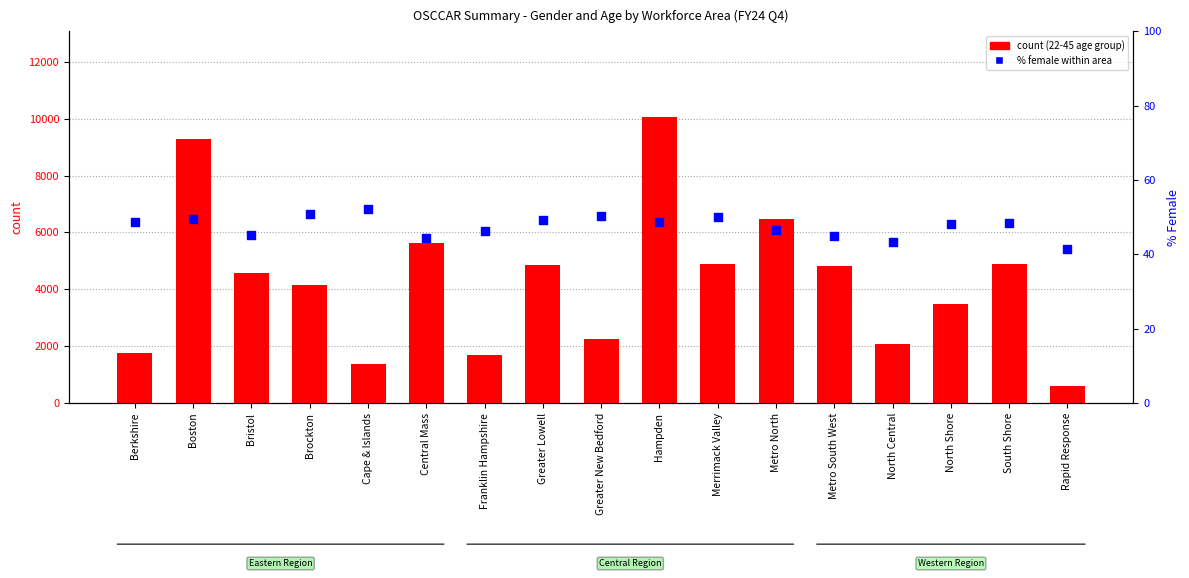

At which category is the sum across all series the highest?

Hampden